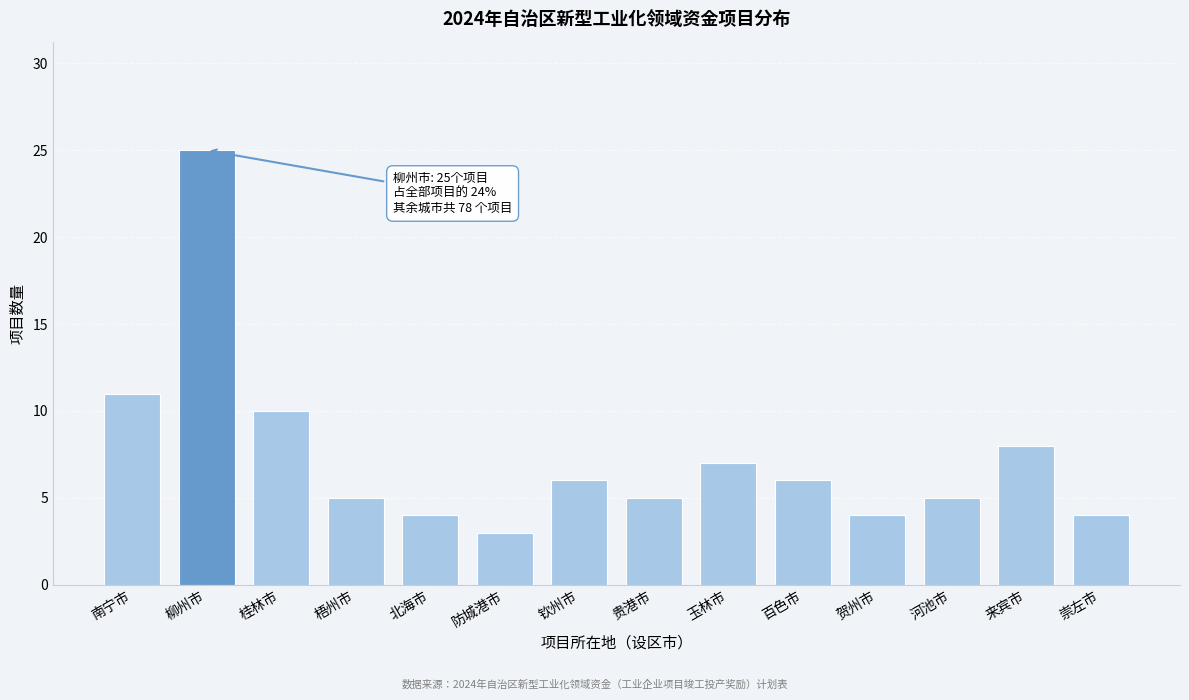

Reading left to right, what are all the values shown in this chart?

南宁市=11	柳州市=25	桂林市=10	梧州市=5	北海市=4	防城港市=3	钦州市=6	贵港市=5	玉林市=7	百色市=6	贺州市=4	河池市=5	来宾市=8	崇左市=4